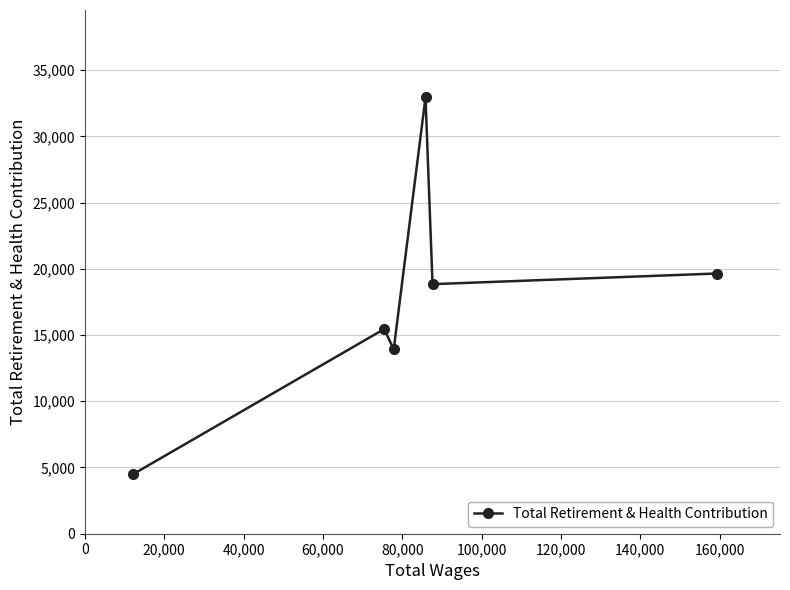

What is the sum of all values?

105319